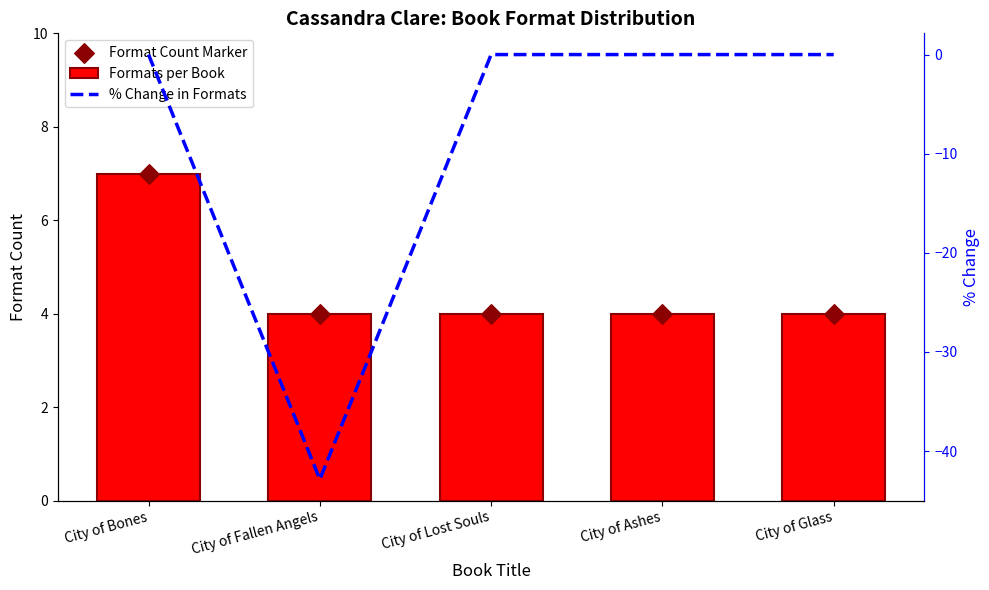

Is the value of Formats per Book at City of Ashes greater than the value of % Change in Formats at City of Ashes?

Yes